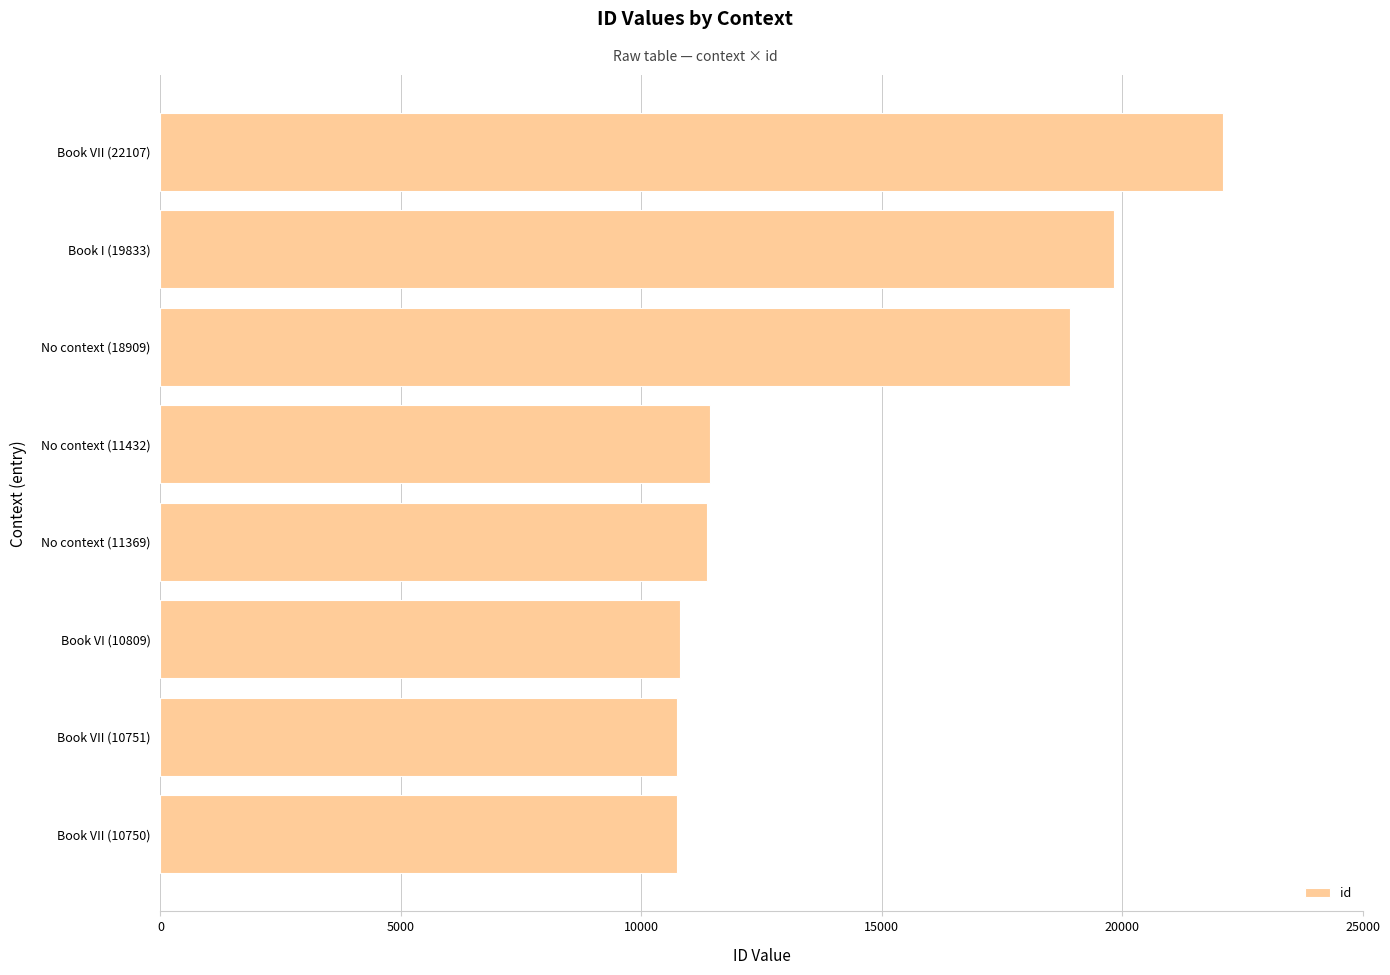

Where is the data nearest to the value 16428?

No context (18909)